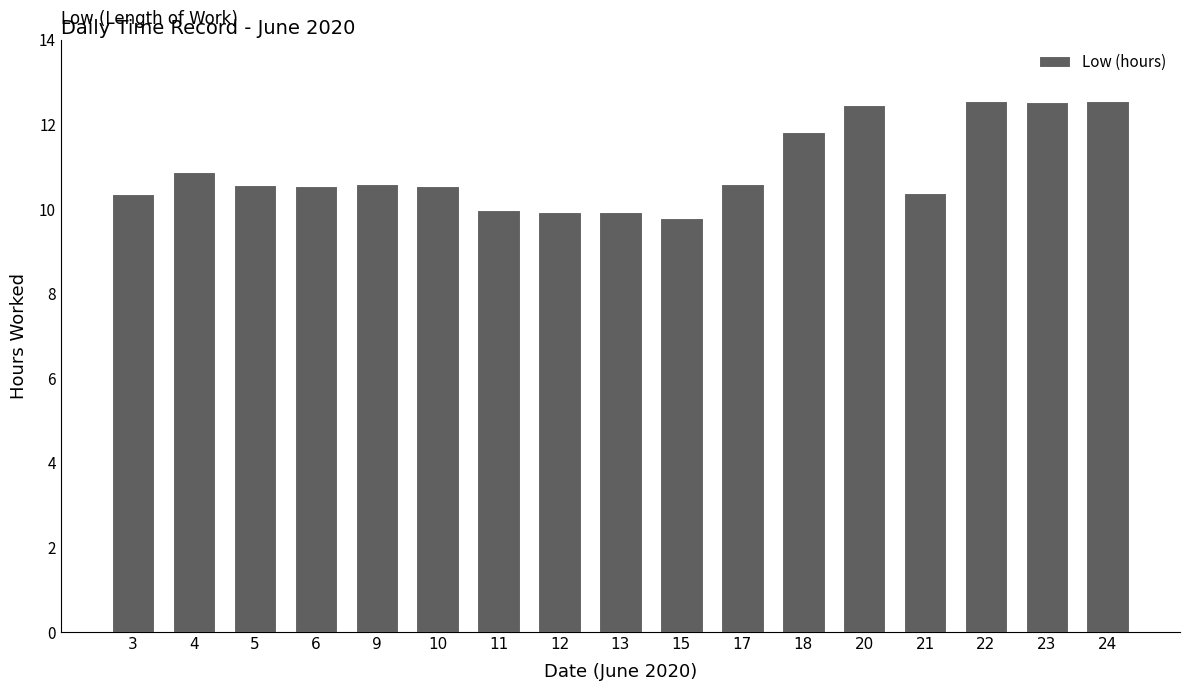

What is the ratio of the value at 4 to the value at 23?

0.9